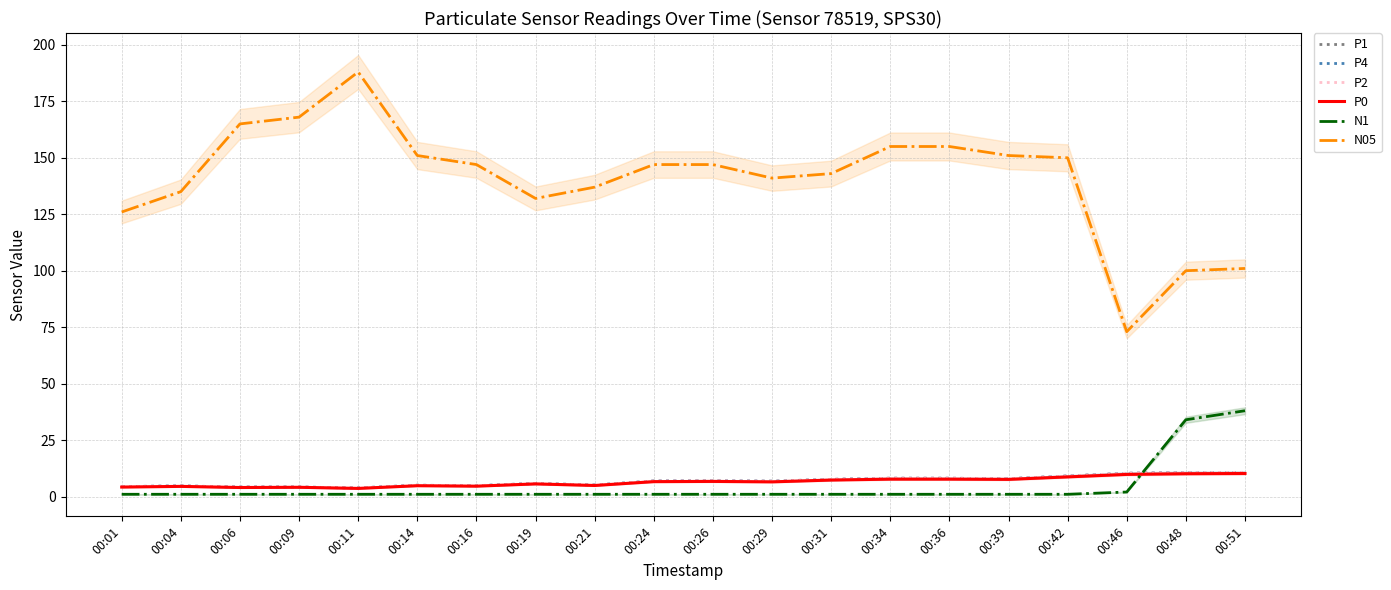

Is the value of P4 at 00:39 greater than the value of N05 at 00:29?

No